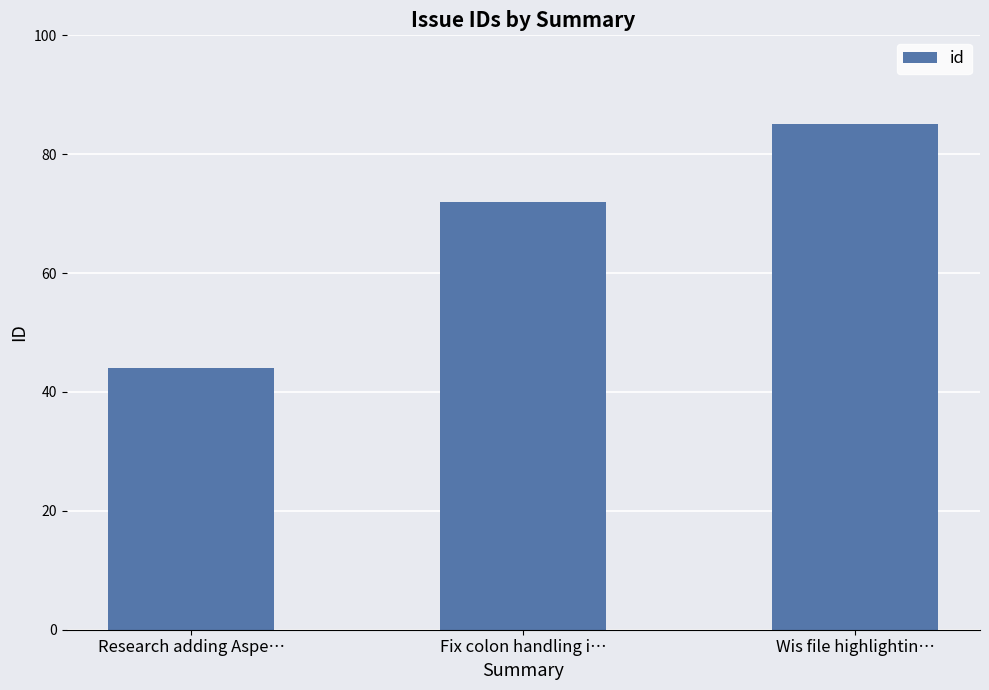

What is the difference between the values at Wis file highlightin… and Research adding Aspe…?

41